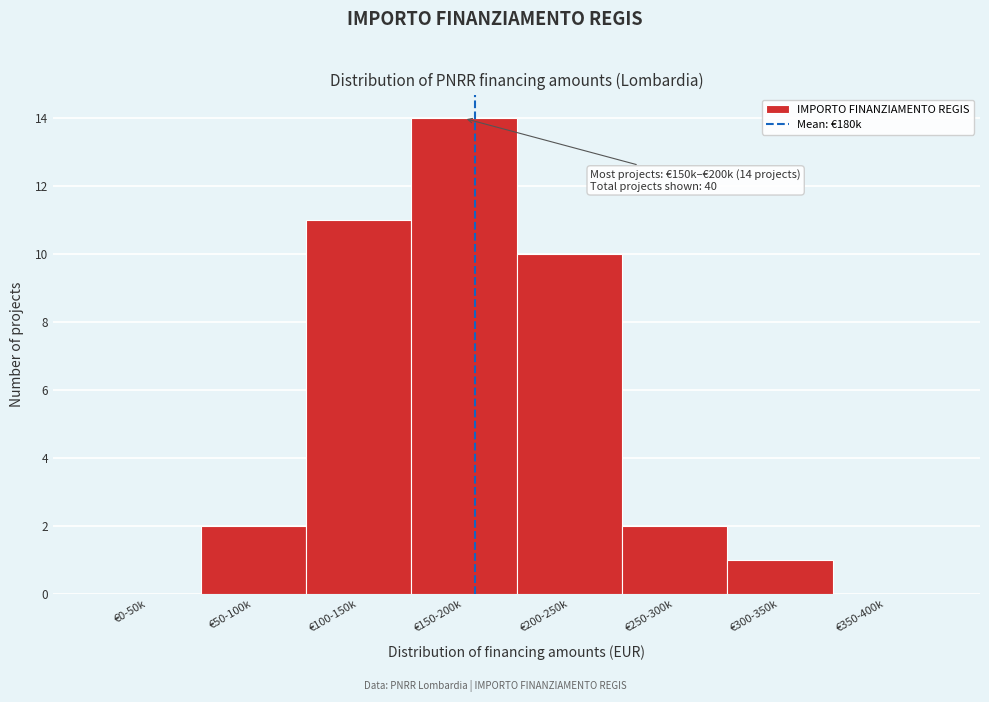

Reading left to right, transcribe all the data shown in this chart.

€0-50k=0	€50-100k=2	€100-150k=11	€150-200k=14	€200-250k=10	€250-300k=2	€300-350k=1	€350-400k=0